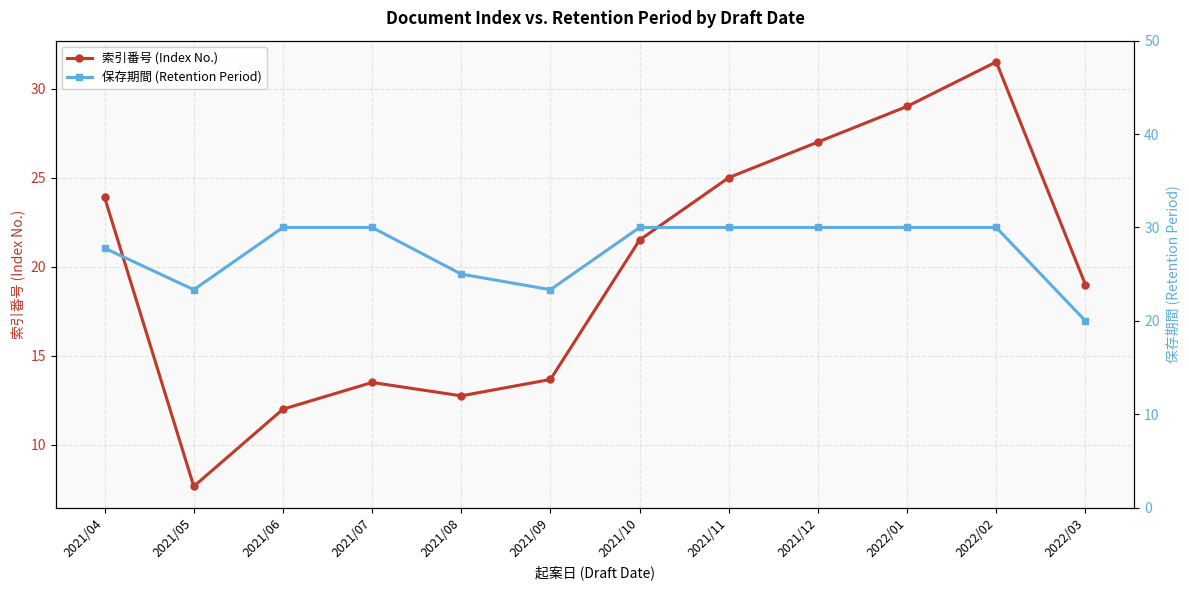

What is the total value across all series at 2021/11?

55.0